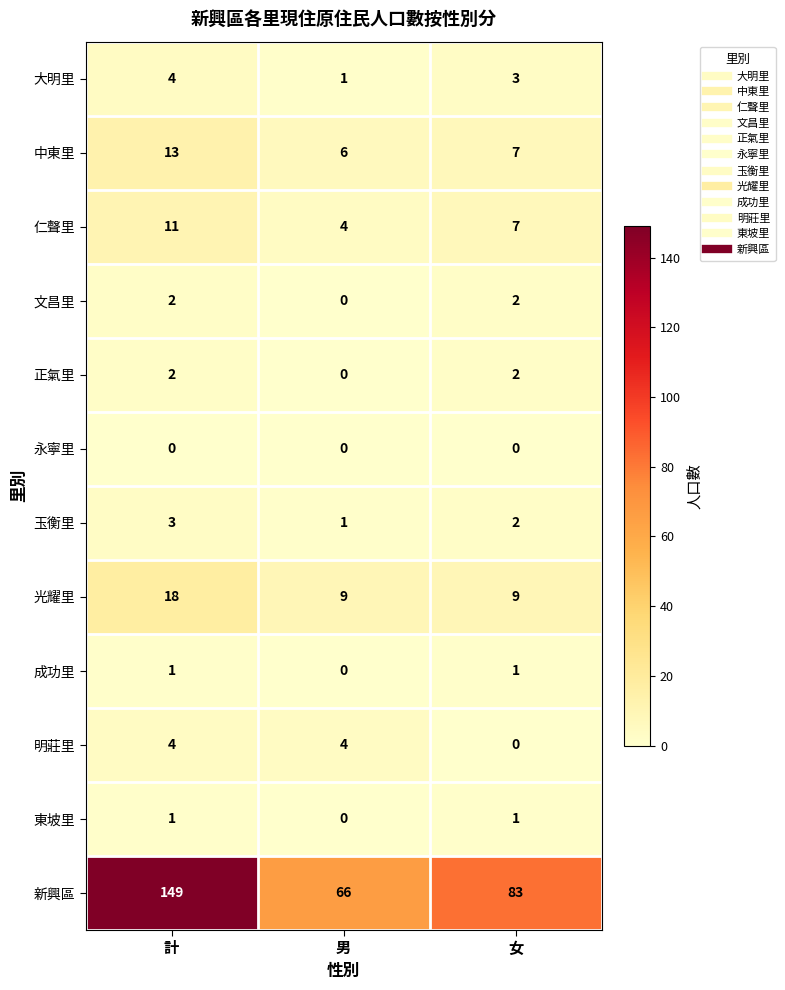

The 文昌里 series shows 3 at 女. True or false?

False